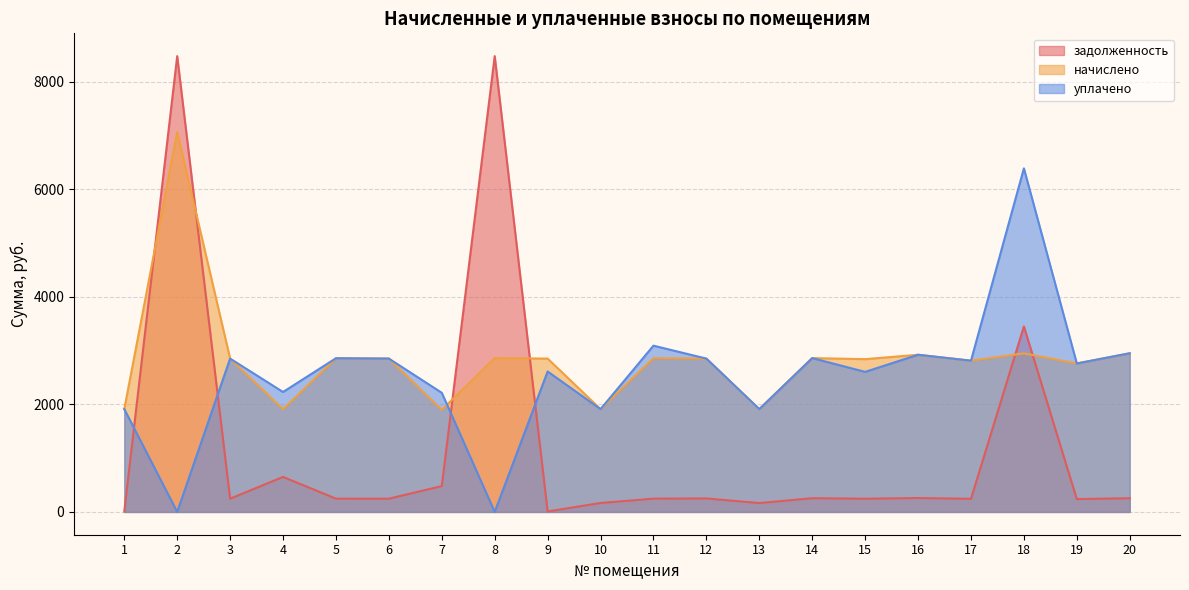

Which series has the largest total across all categories?

начислено